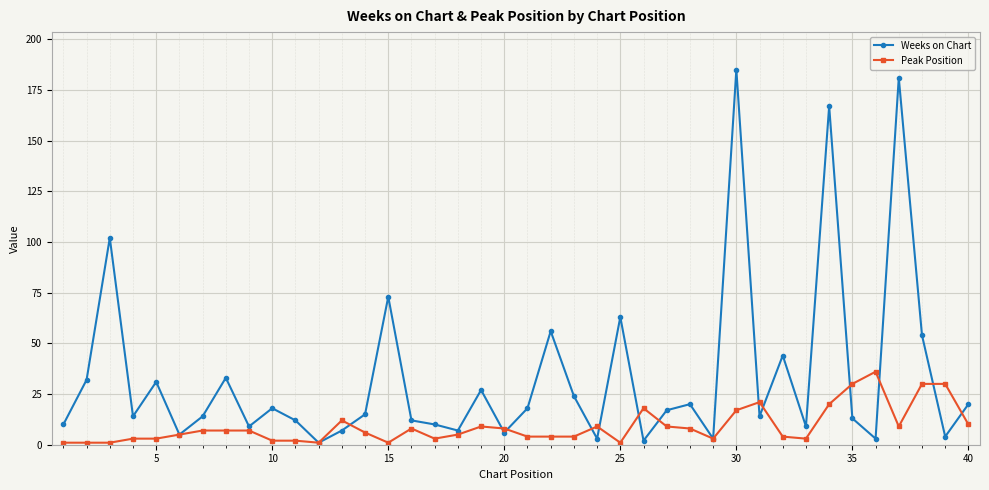

True or false: Peak Position has more than 1 interior local peaks.

True